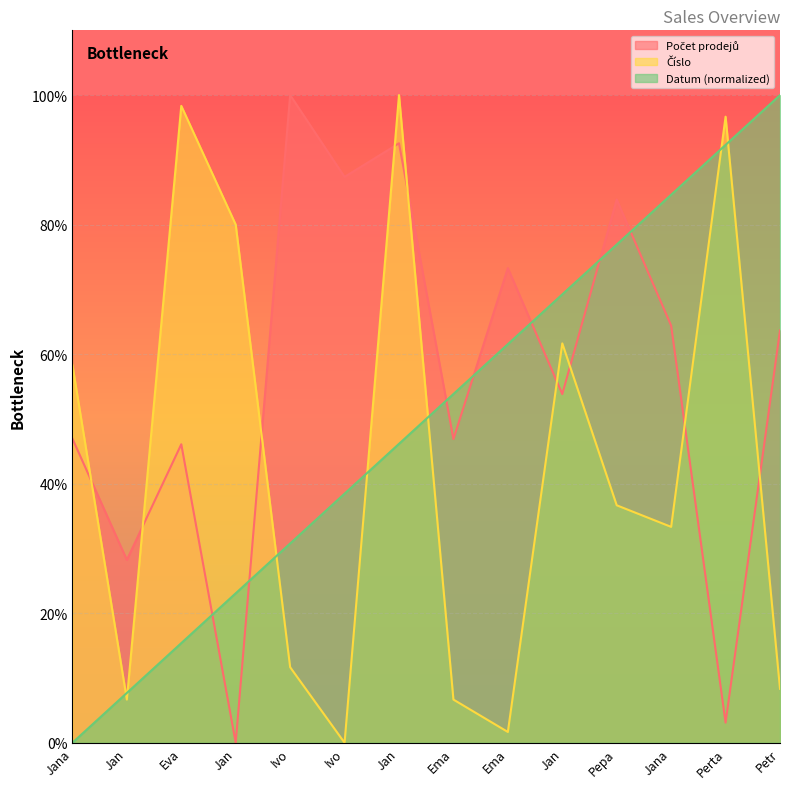

After their last crossing, which series has the higher values: Číslo or Počet prodejů?

Počet prodejů